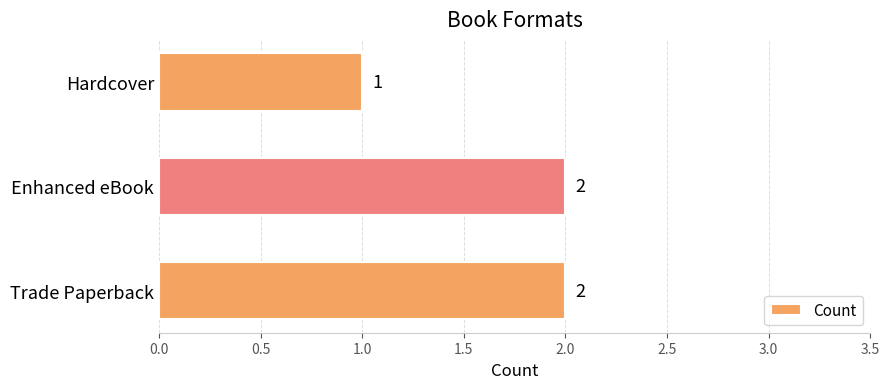

Which label corresponds to the smallest value in the chart?

Hardcover